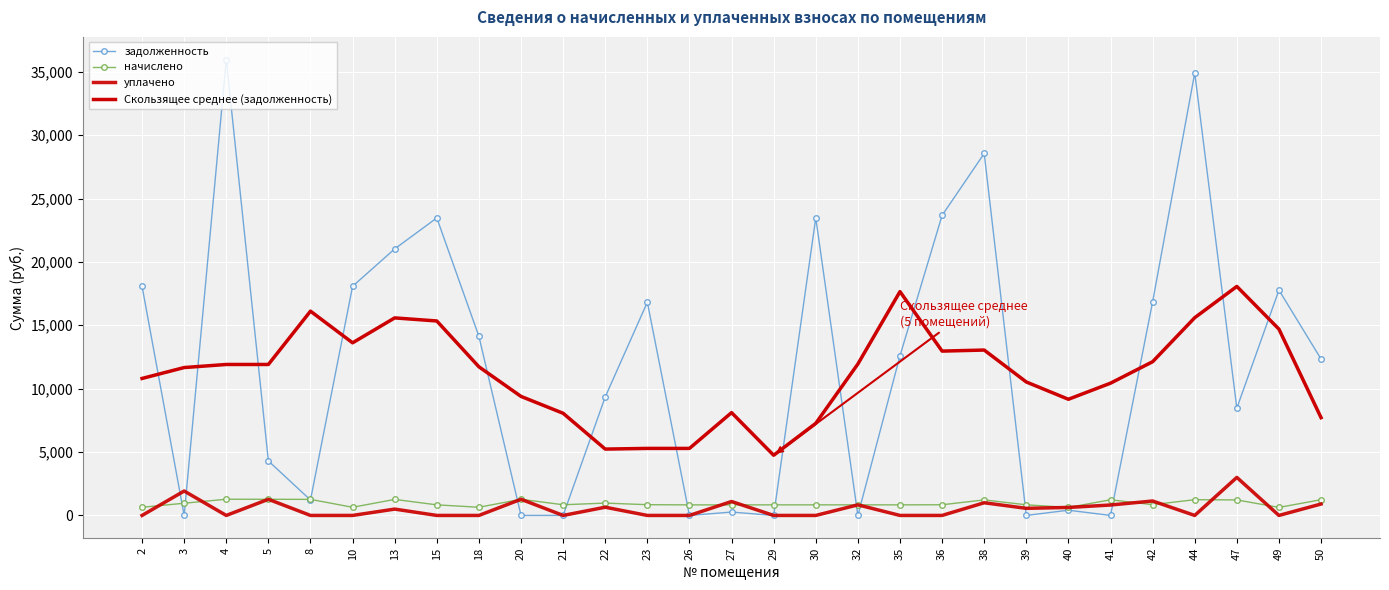

Is this an area chart (filled region under the line)?

No